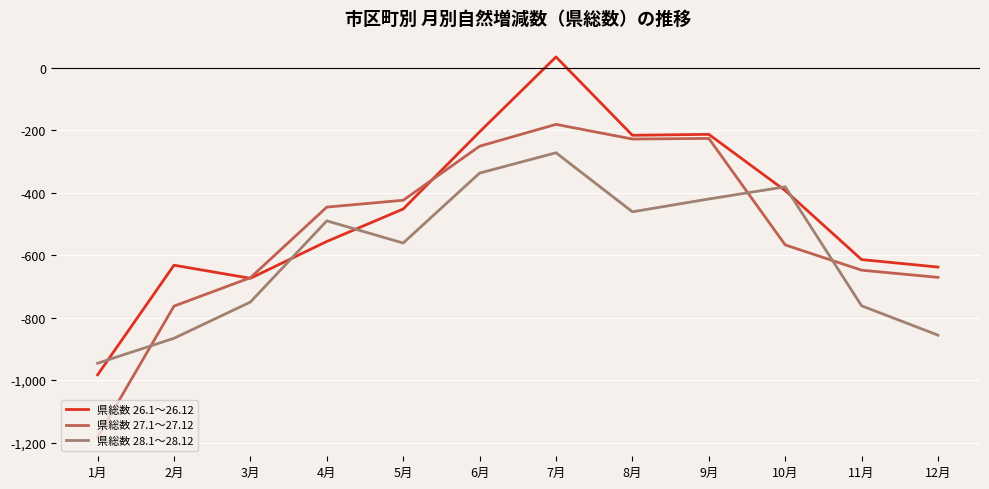

List the series in order of their overall mean, highest first.

県総数 26.1～26.12, 県総数 27.1～27.12, 県総数 28.1～28.12